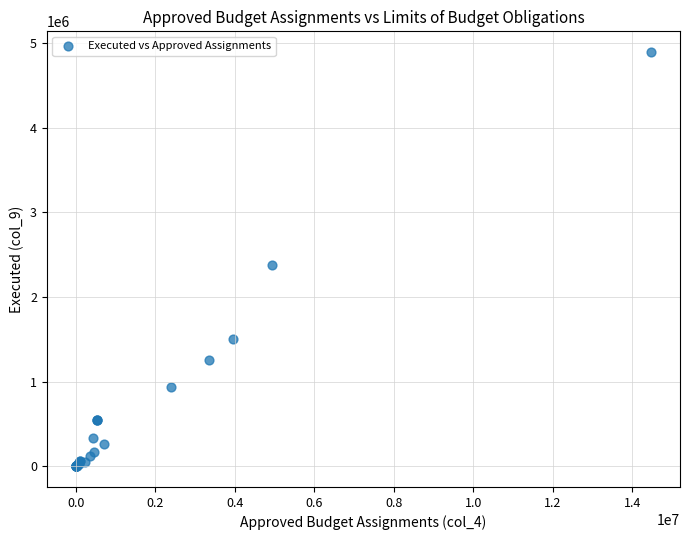

What Y value in the scatter plot is closest to 2445881?

2376993.3